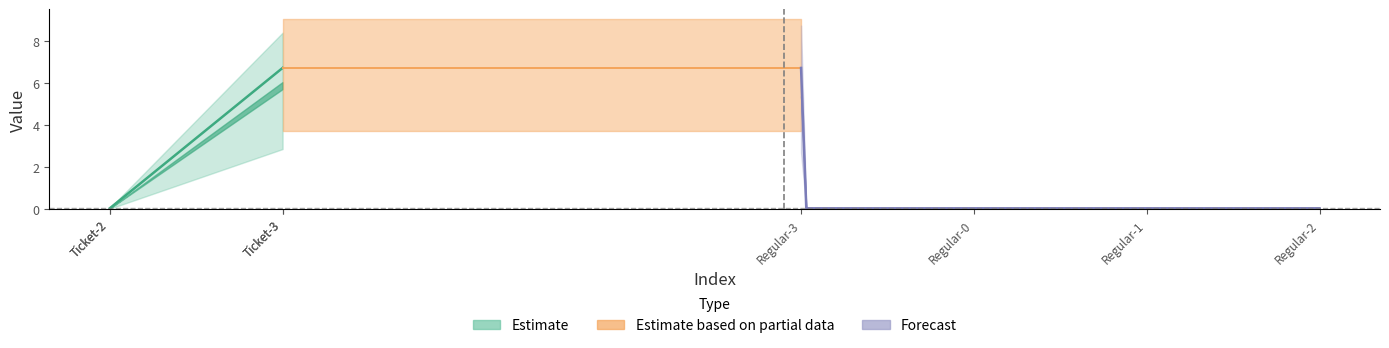

Is this an area chart (filled region under the line)?

No